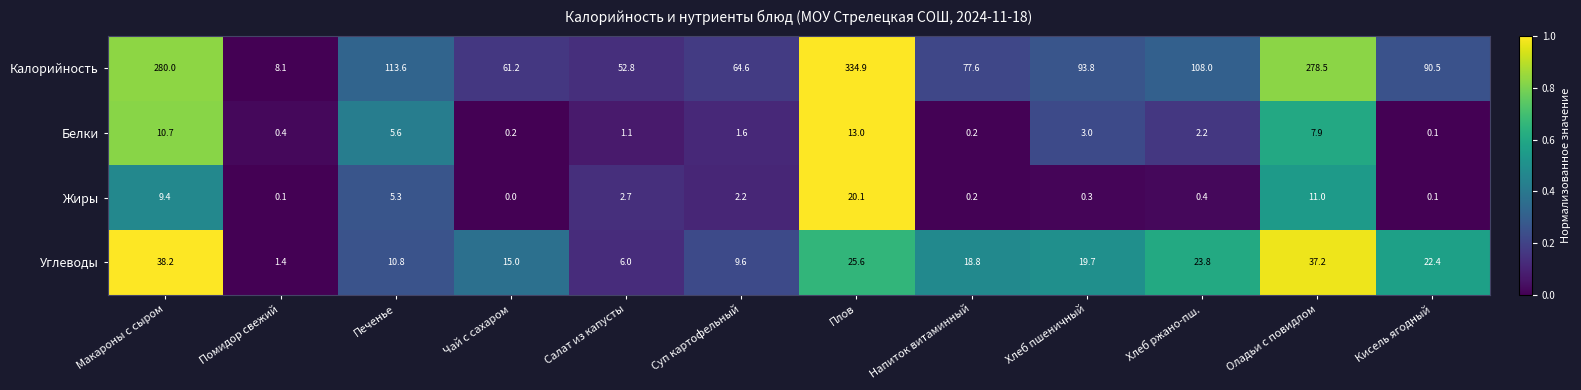

True or false: Углеводы has a value of 16.7 at Плов.

False